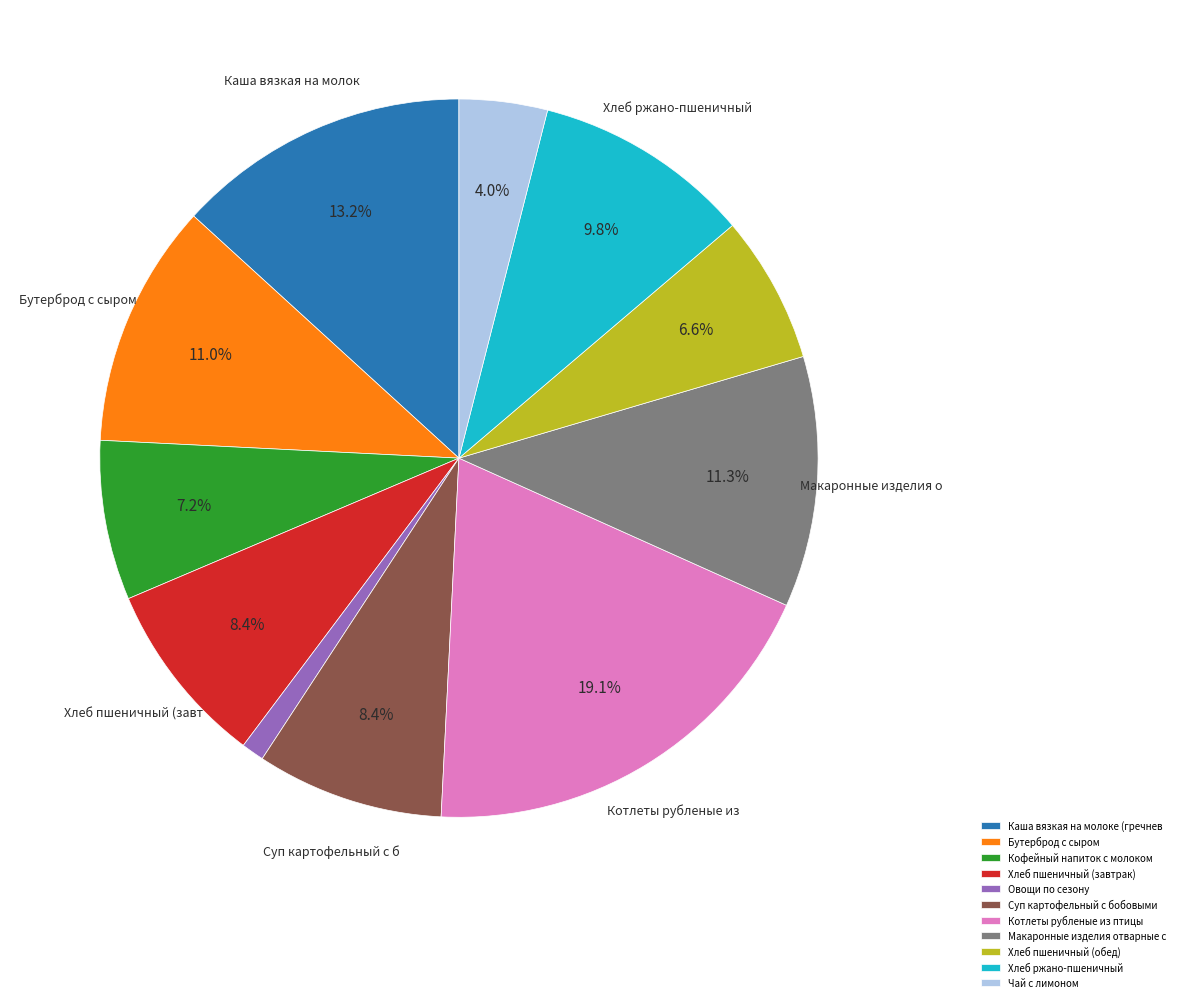

Which category has the smallest portion of the pie?

Овощи по сезону